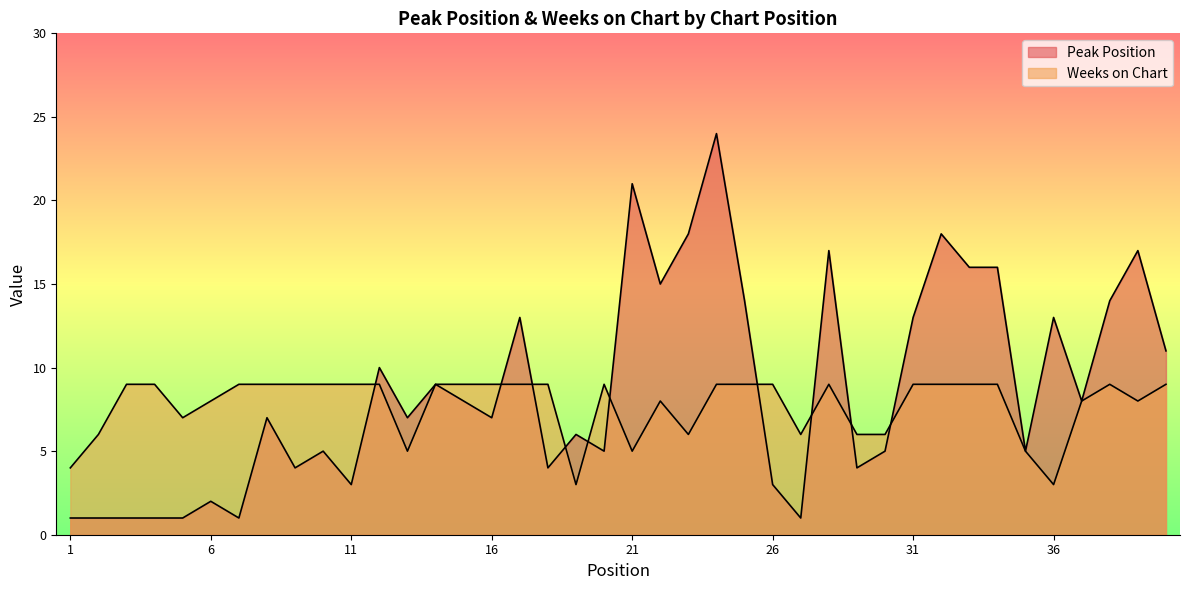

What is the total value across all series at 28?

26